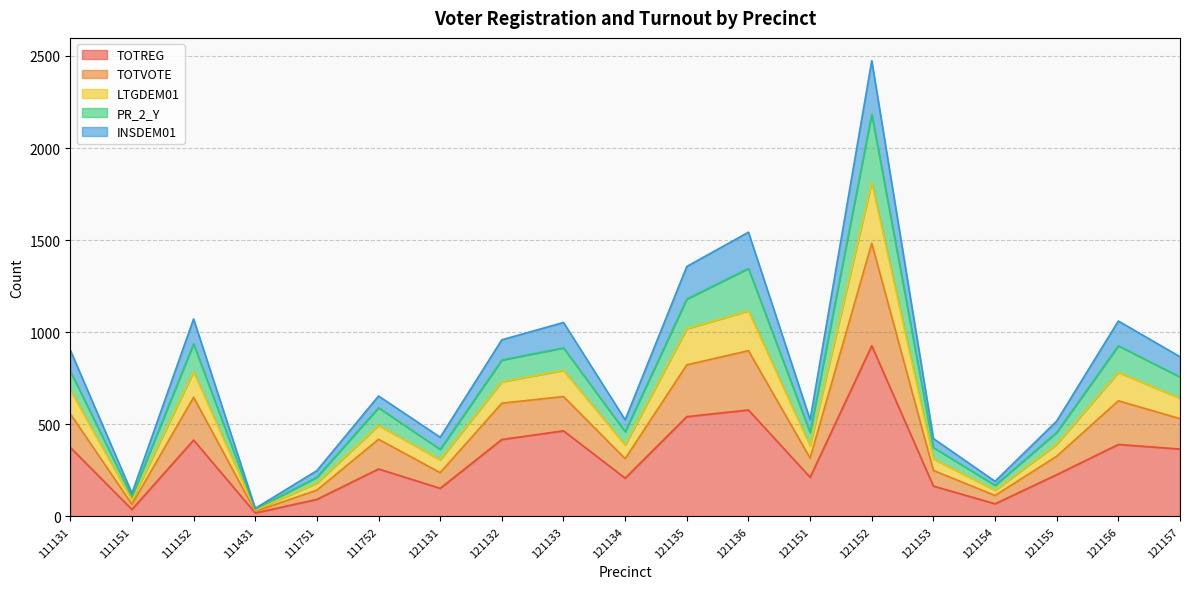

What is the total value across all series at 121157?

867